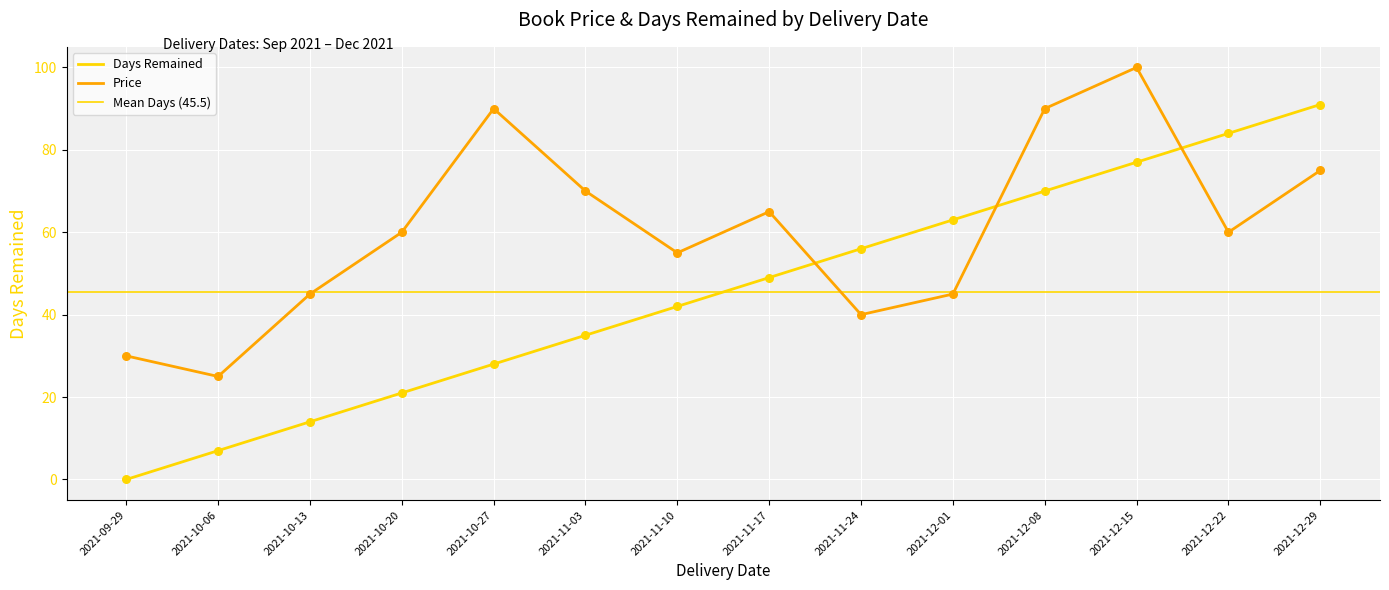

Which series reaches the maximum Y coordinate?

Price